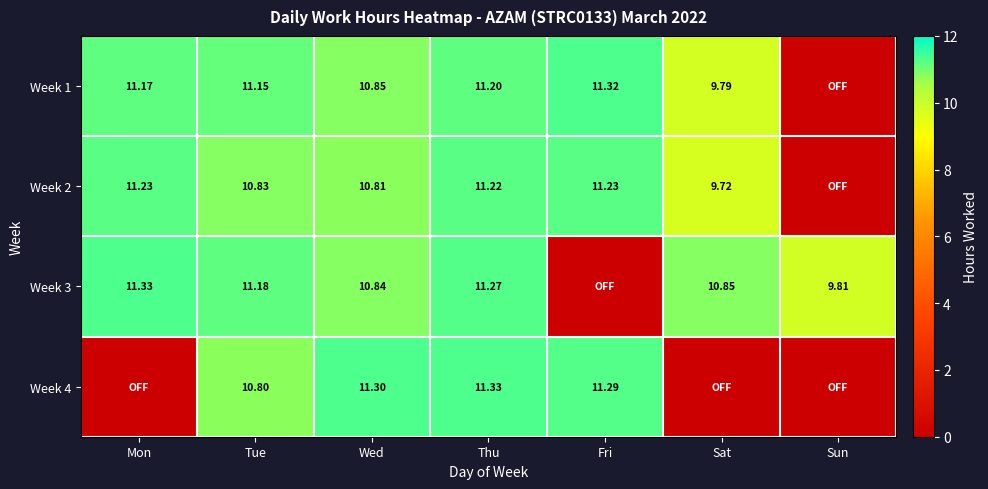

At which category does the chart reach its peak across all series?

Mon